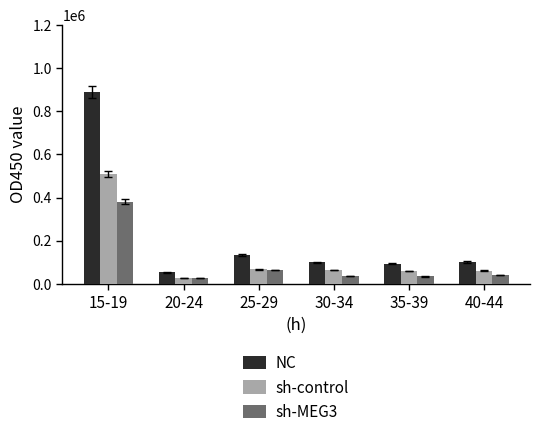

What position from the right is 15-19?

6